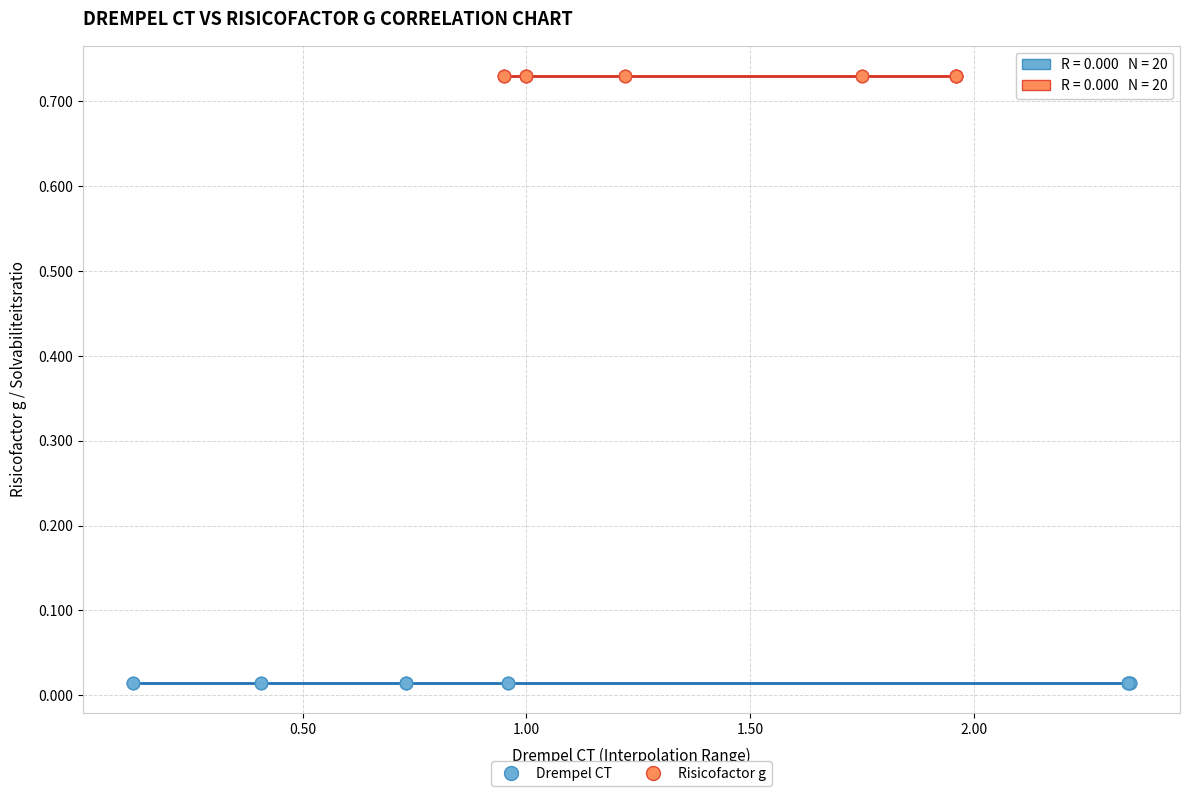

Which series contains the highest Y value?

Risicofactor g